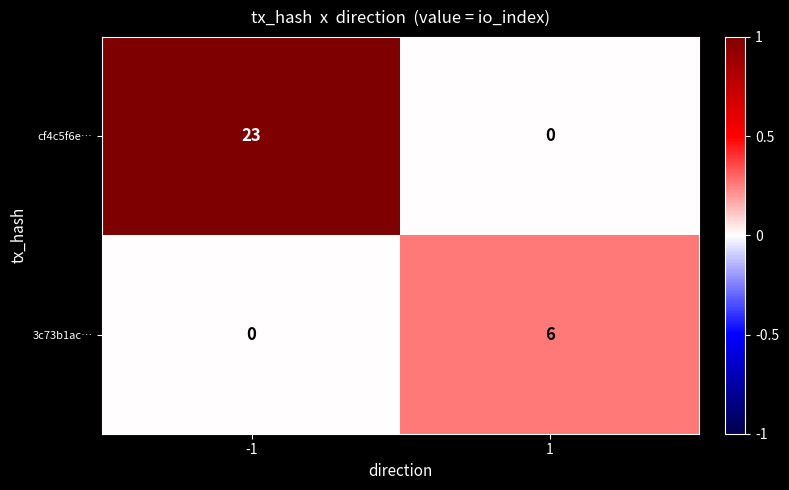

Between -1 and 1, which series saw the biggest shift?

cf4c5f6e…